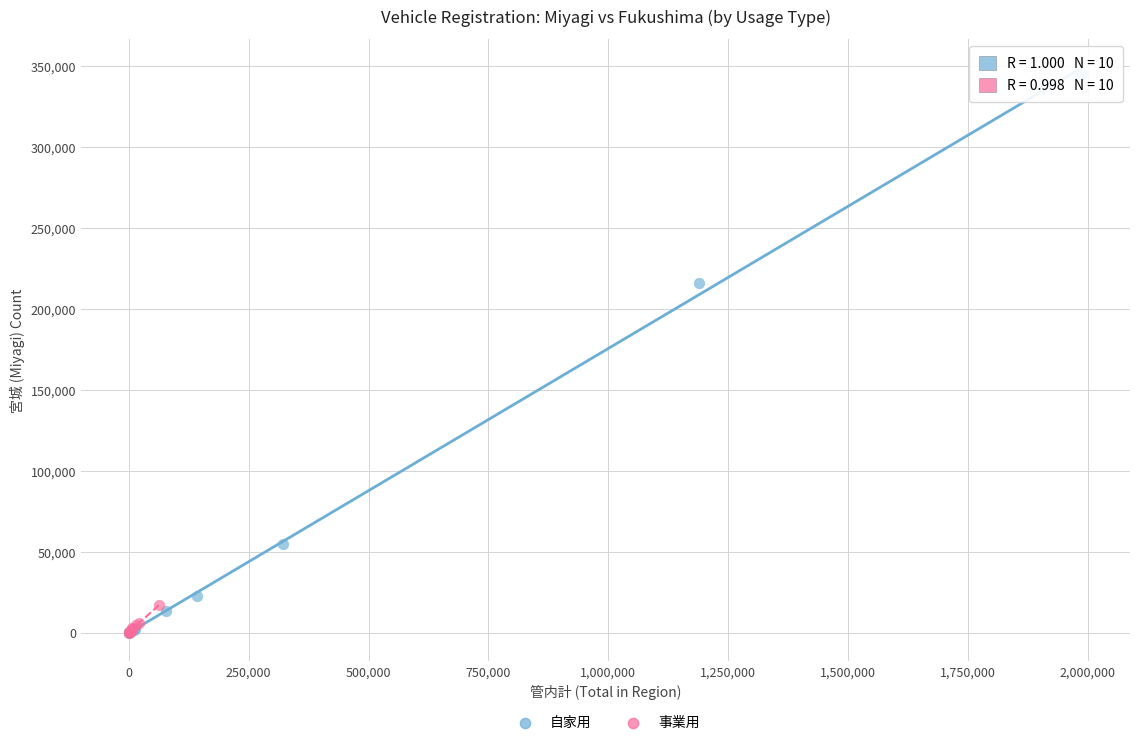

Which series contains the highest Y value?

自家用